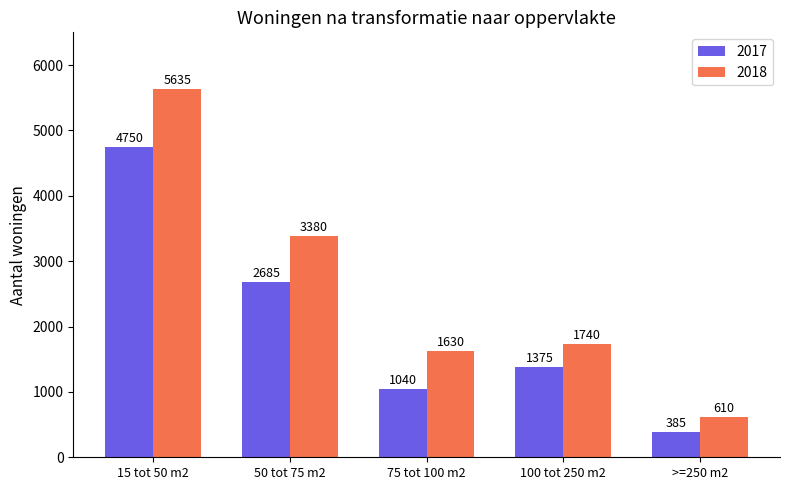

Between 50 tot 75 m2 and 75 tot 100 m2, which series saw the biggest shift?

2018